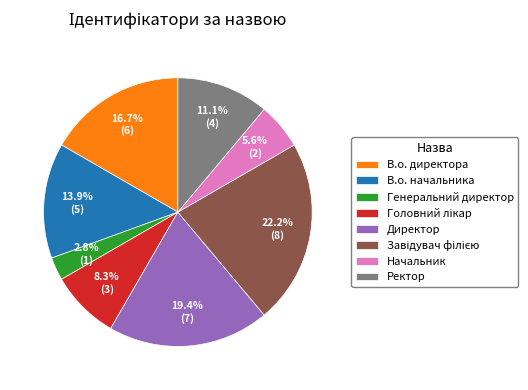

Which slice is the smallest?

Генеральний директор